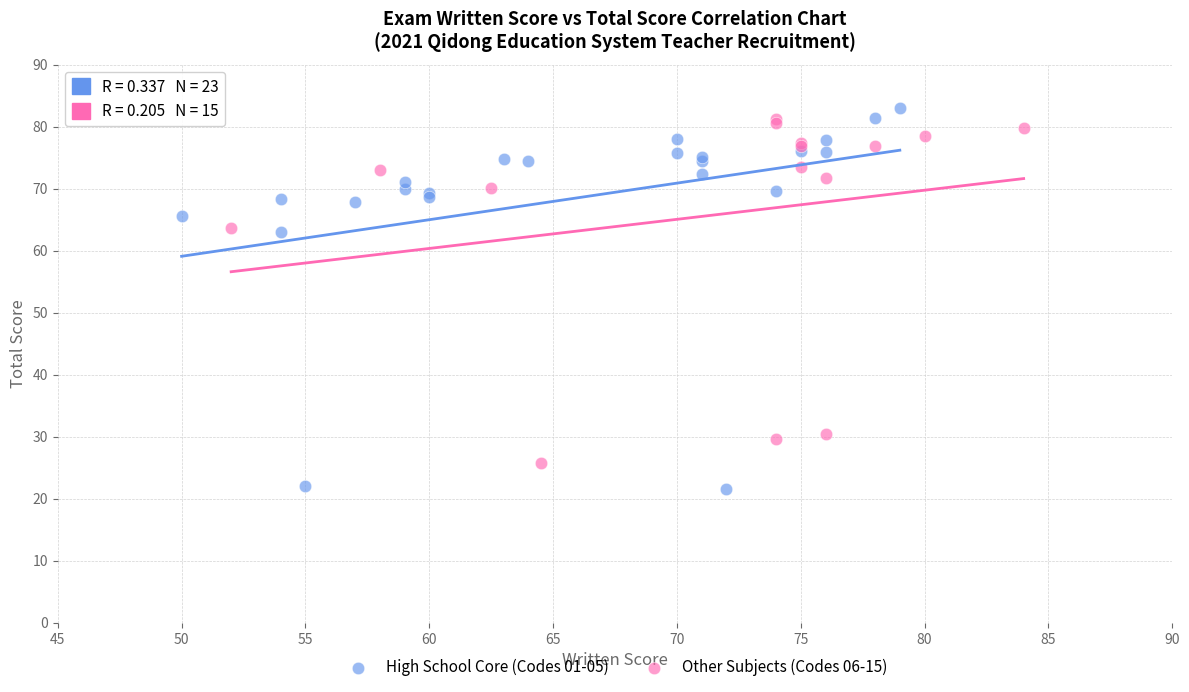

Which series reaches the minimum Y coordinate?

High School Core (Codes 01-05)